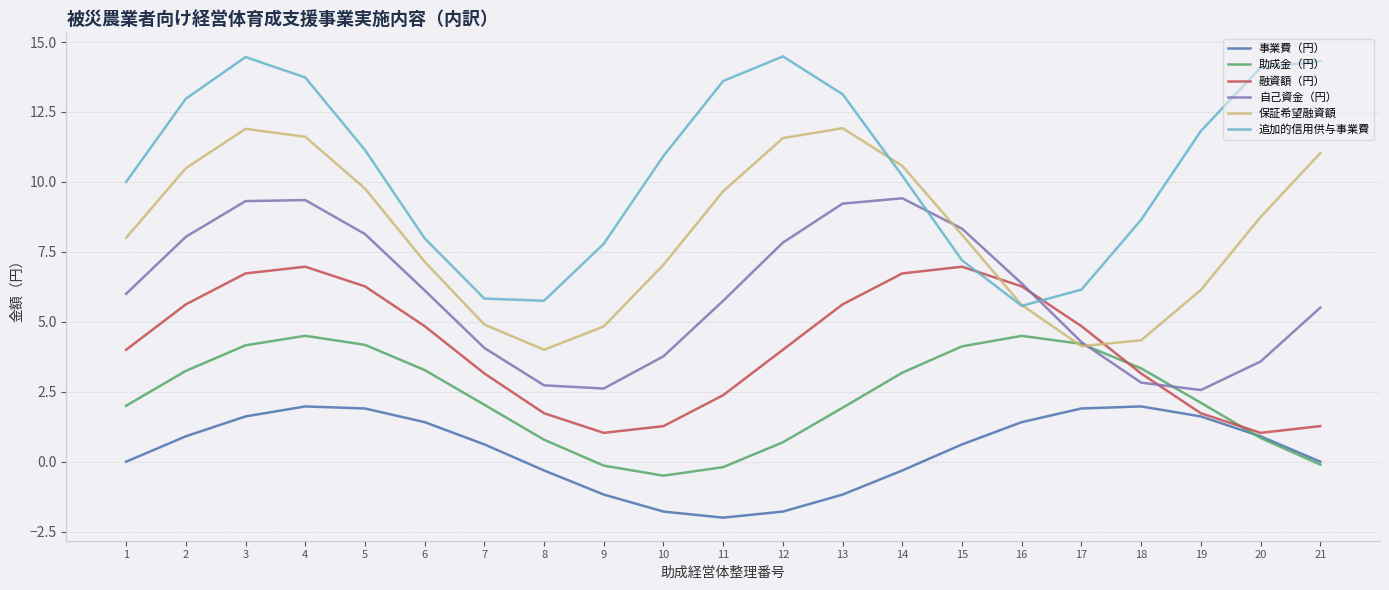

True or false: 事業費（円） and 自己資金（円） cross at least once.

False